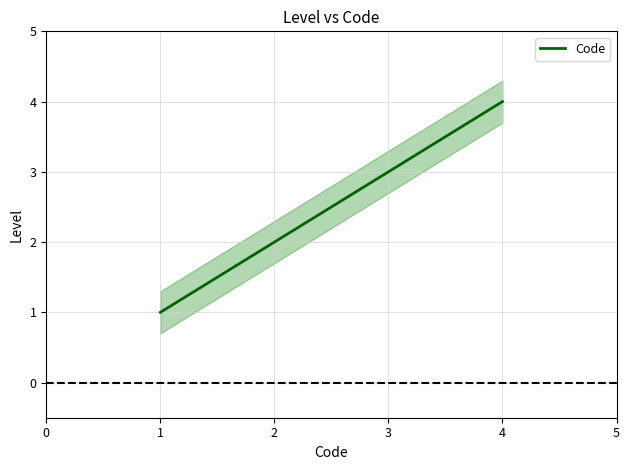

The Code series shows 2 at 2. True or false?

True